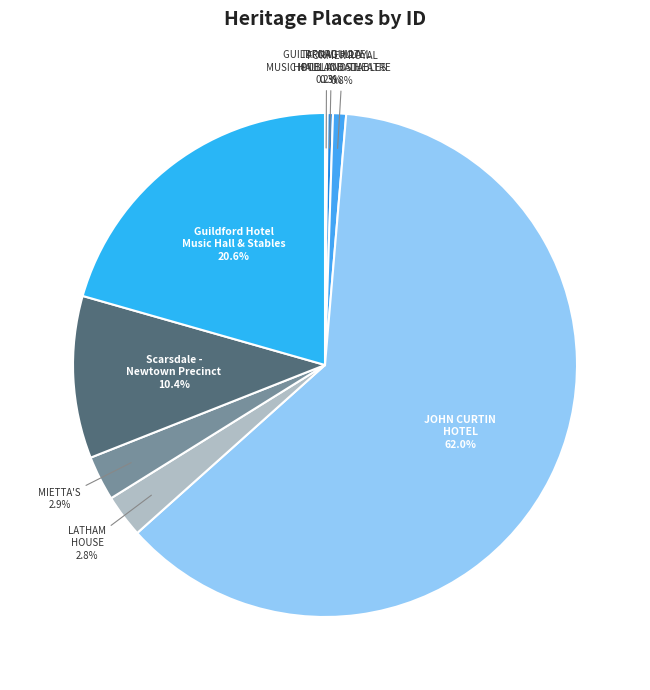

Which slice is the largest?

JOHN CURTIN HOTEL